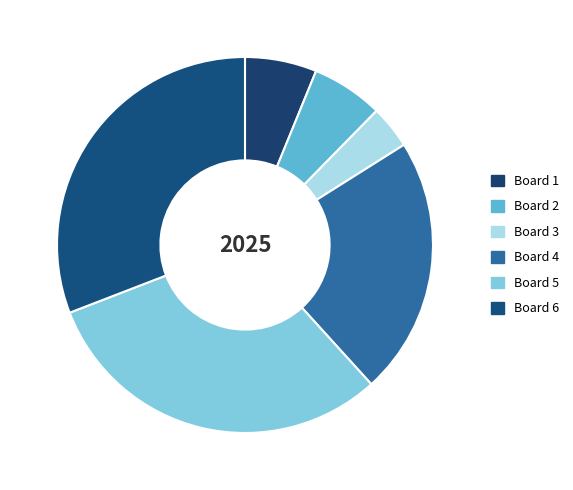

True or false: Board 5 accounts for 21% of the total.

False